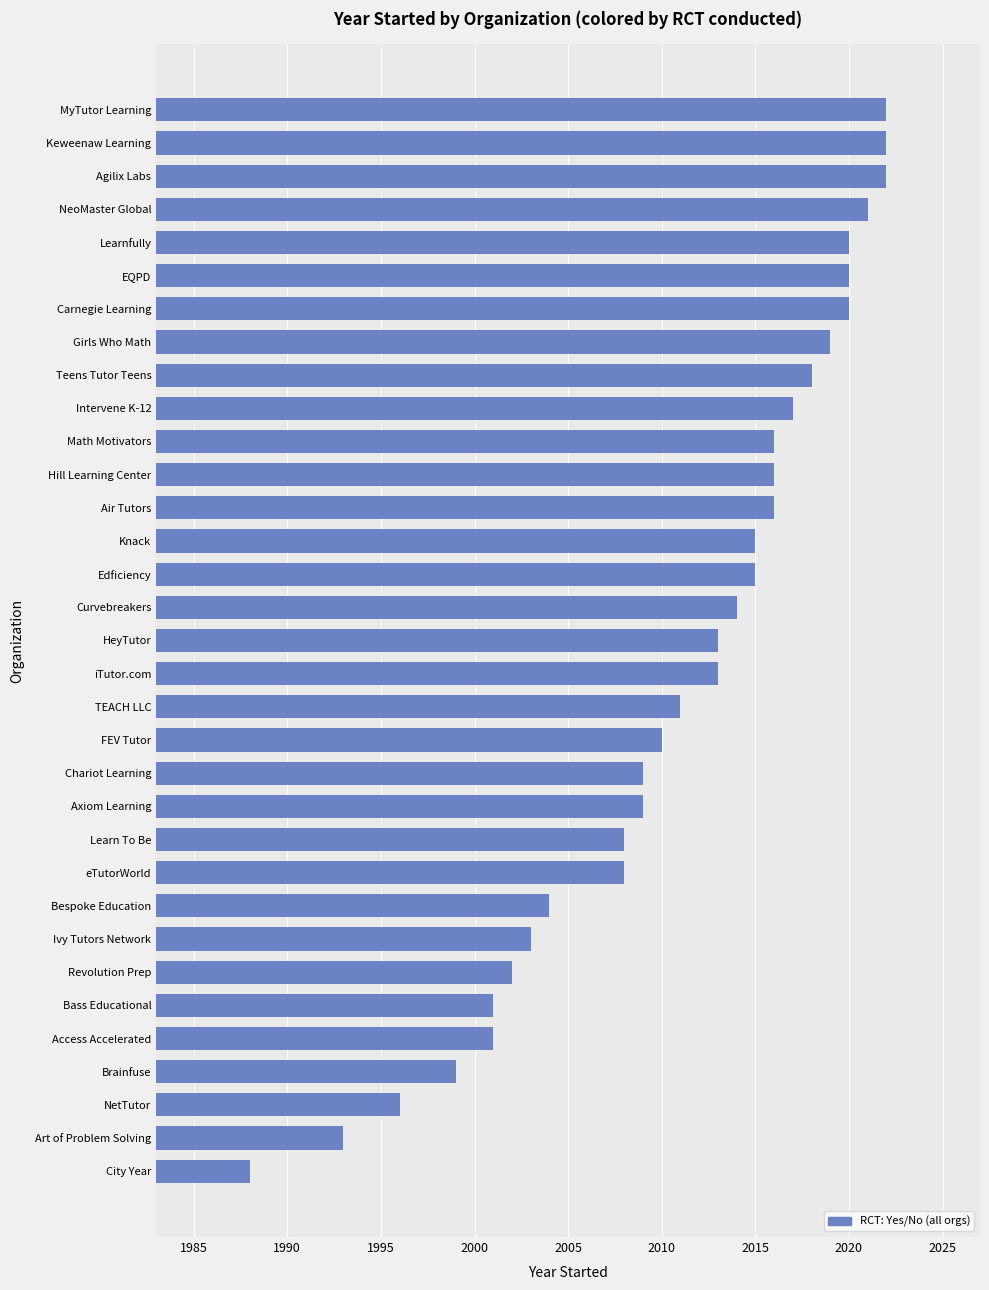

What is the difference between the maximum and minimum values?

34